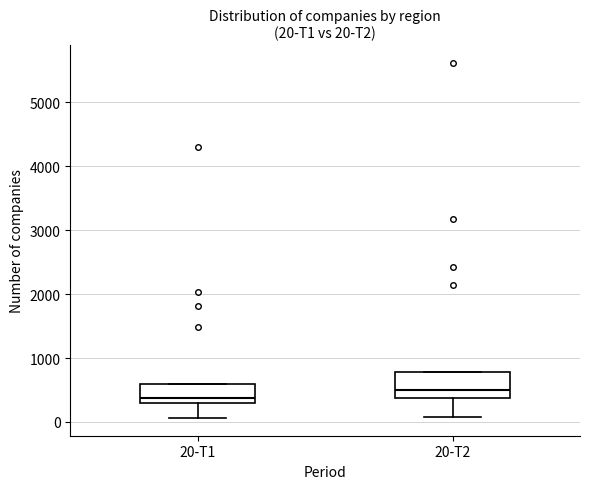

Which box has the lowest median line?

20-T1